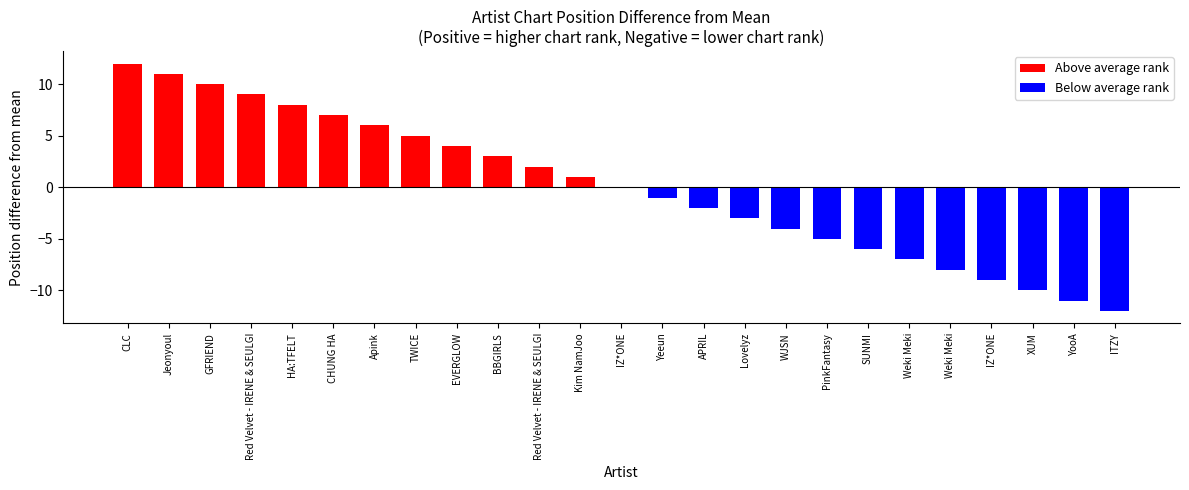

Rank the categories by value from highest to lowest.

CLC, Jeonyoul, GFRIEND, Red Velvet - IRENE & SEULGI, HA:TFELT, CHUNG HA, Apink, TWICE, EVERGLOW, BBGIRLS, Red Velvet - IRENE & SEULGI, Kim NamJoo, IZ*ONE, Yeeun, APRIL, Lovelyz, WJSN, PinkFantasy, SUNMI, Weki Meki, Weki Meki, IZ*ONE, XUM, YooA, ITZY